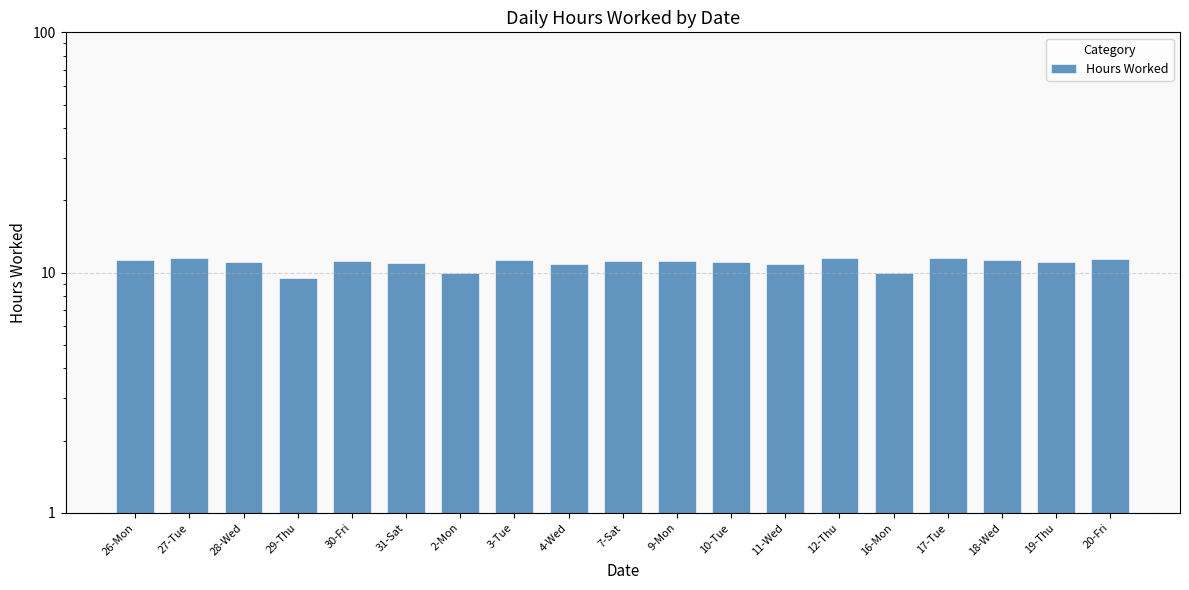

What is the greatest value displayed?

11.6